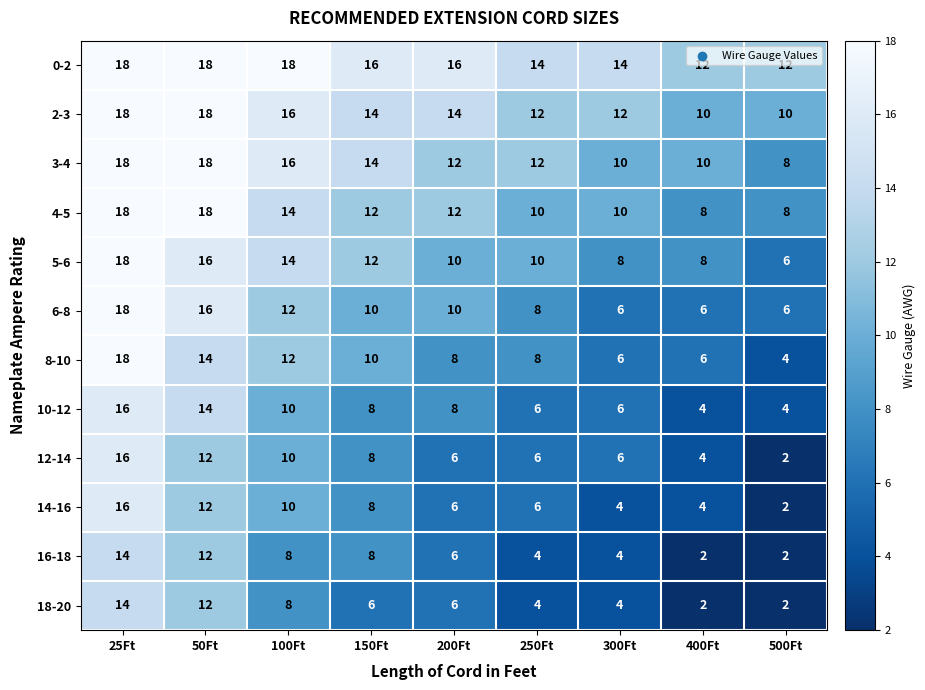

The value of 14-16 at 300Ft is 6. True or false?

False